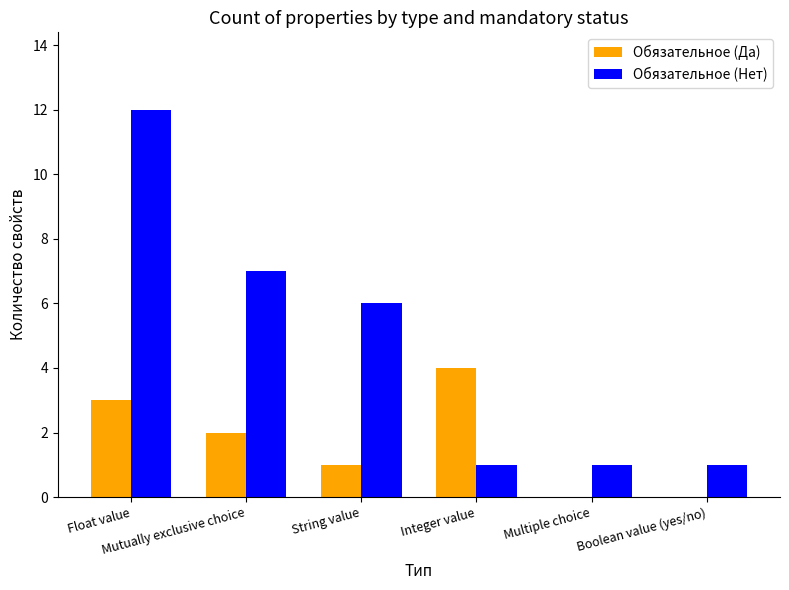

What is the total value across all series at Integer value?

5